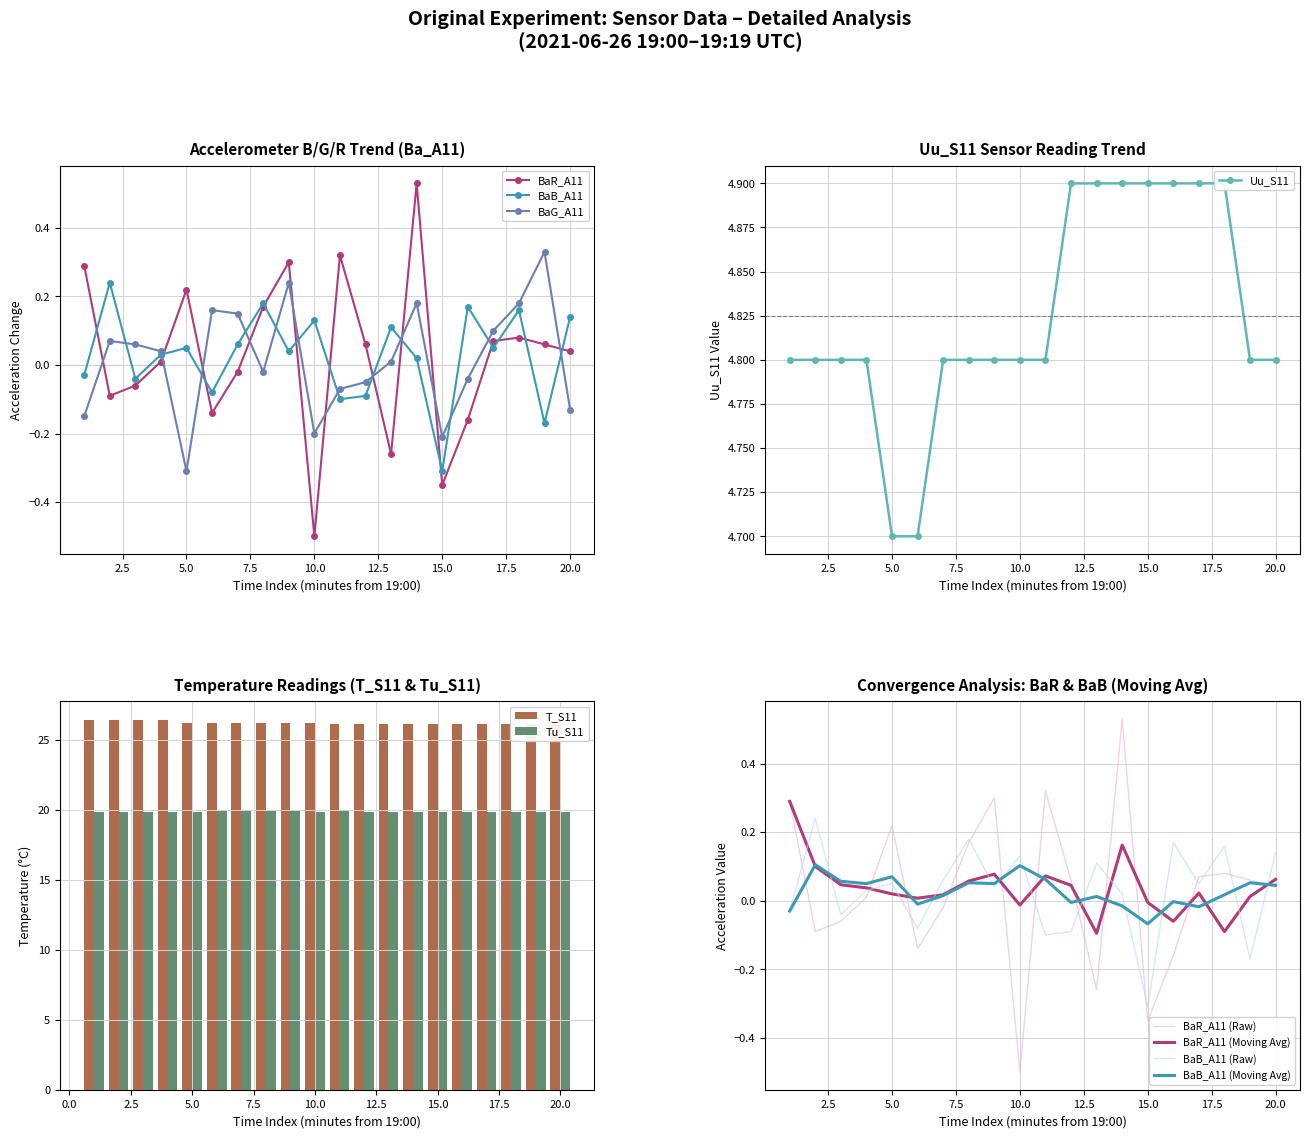

What are all the series names shown in the legend?

BaR_A11, BaB_A11, BaG_A11, Uu_S11, T_S11, Tu_S11